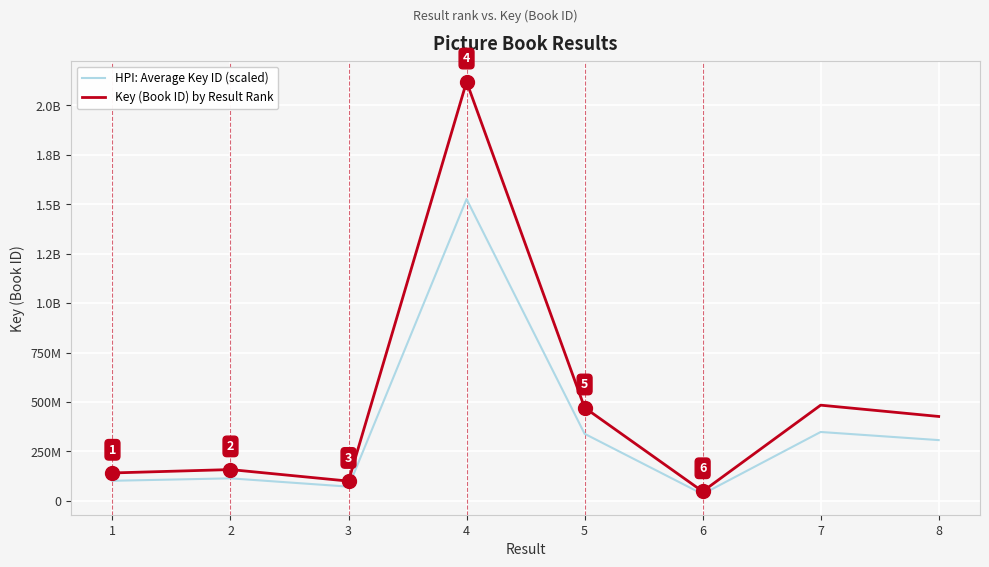

What is the value of the Key (Book ID) by Result Rank point at the 7th from the left?

484133044.0